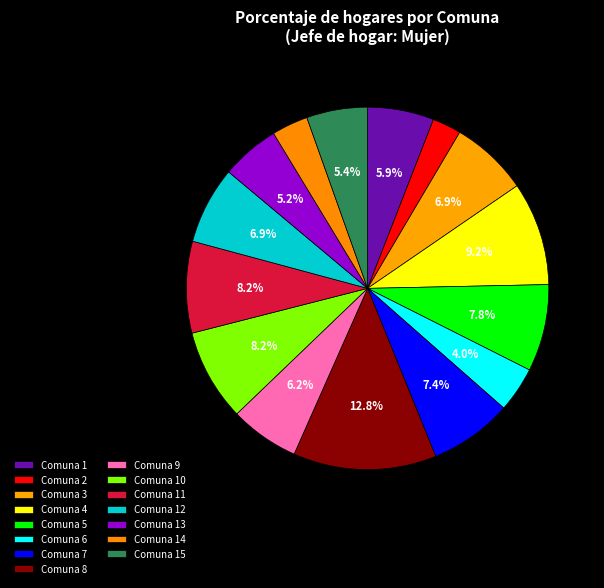

What percentage do Comuna 9 and Comuna 11 together represent?

14.4%